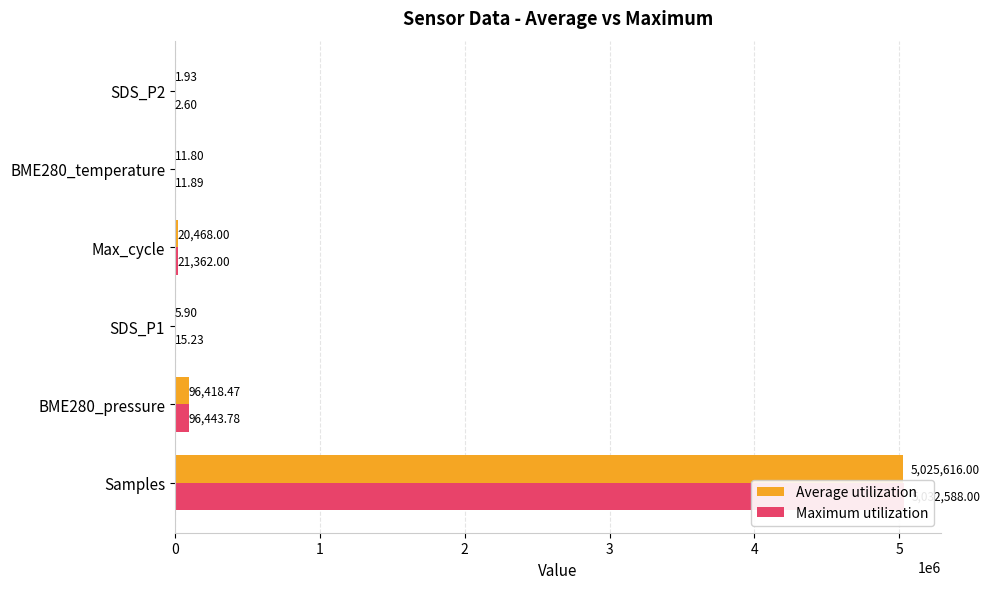

What is the maximum value shown in the chart?

5032588.0